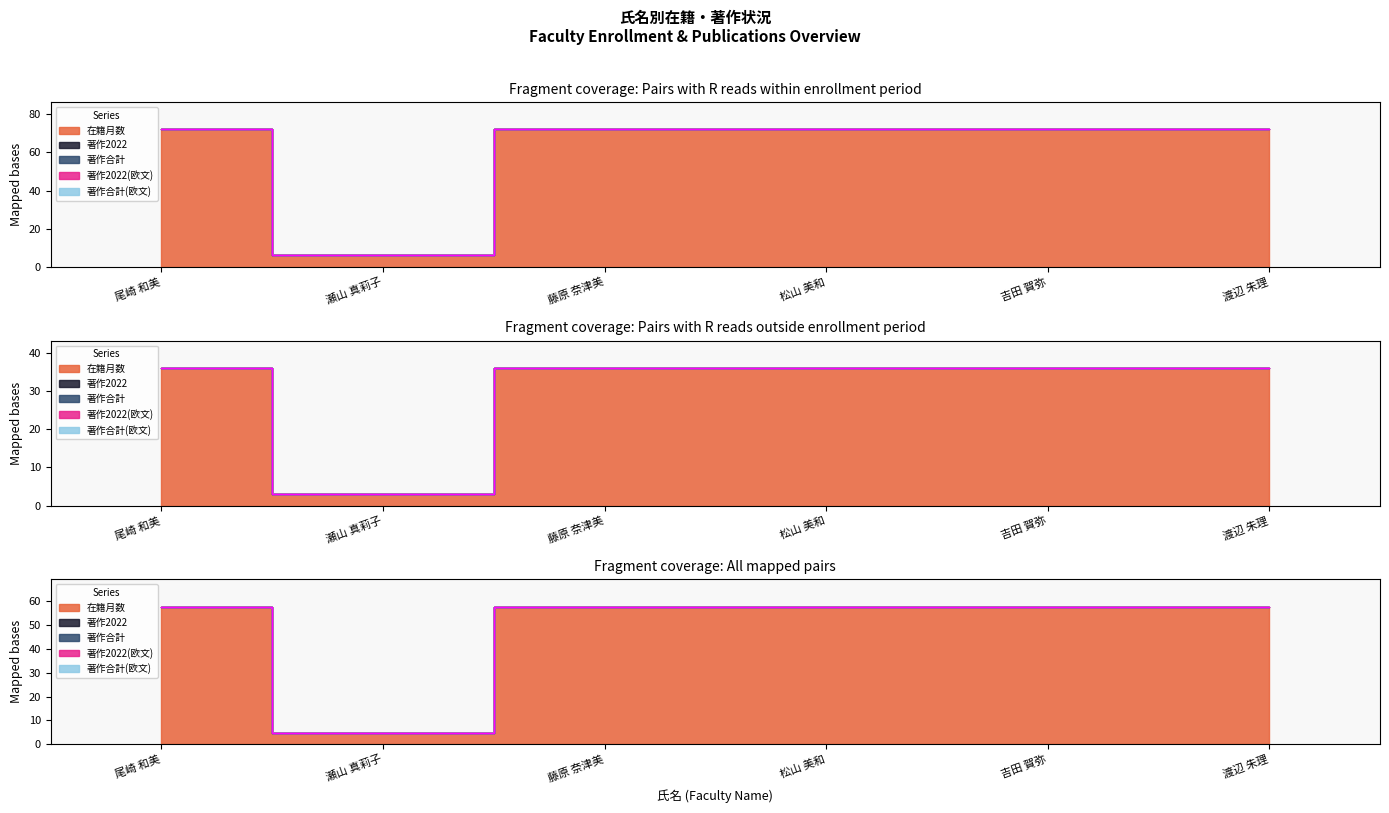

True or false: 著作2023 has more than 2 interior local peaks.

False